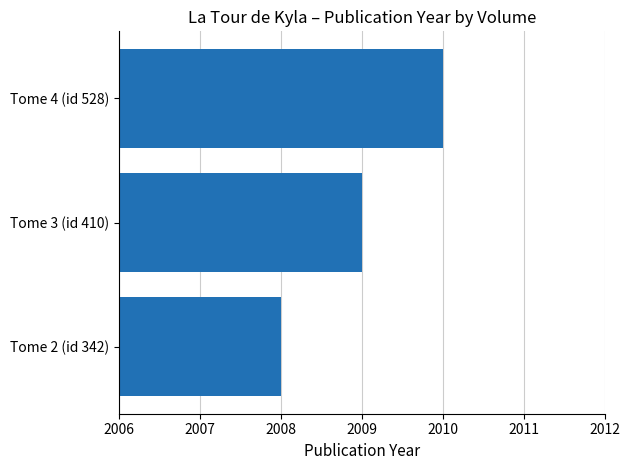

What is the minimum value shown in the chart?

2008